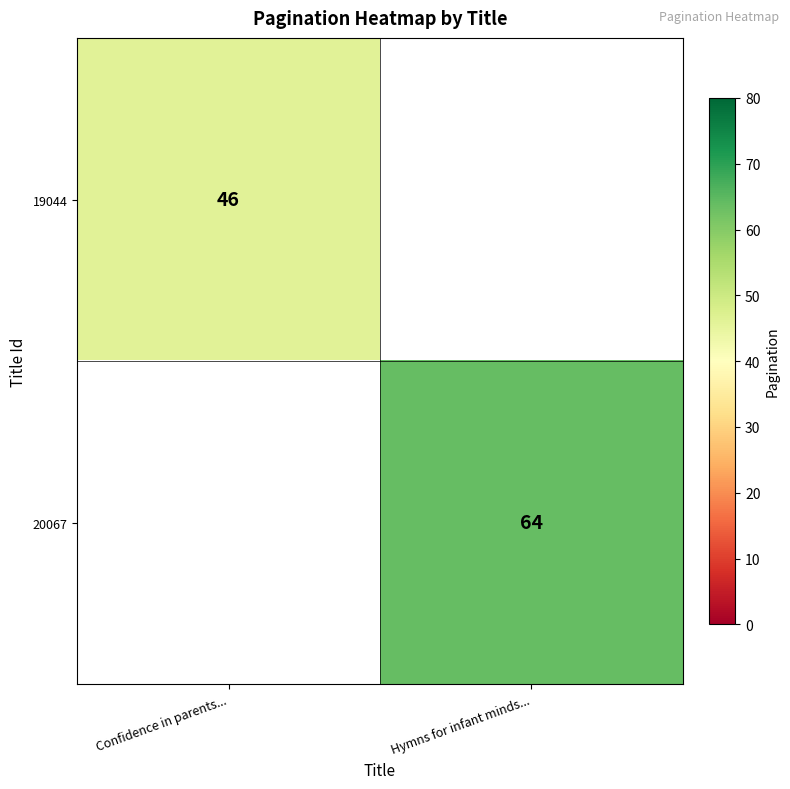

The 20067 series shows 34 at Hymns for infant minds.... True or false?

False